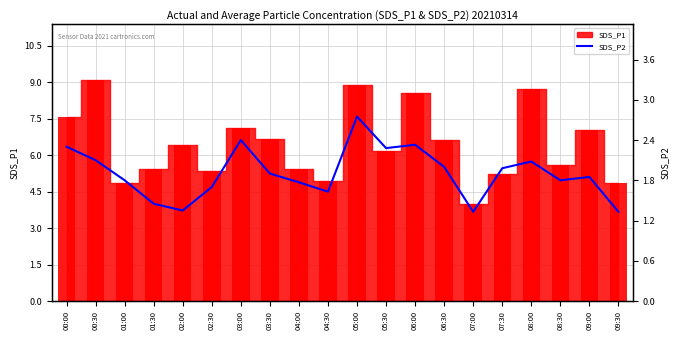

What is the label of the 13th bar from the left?

06:00